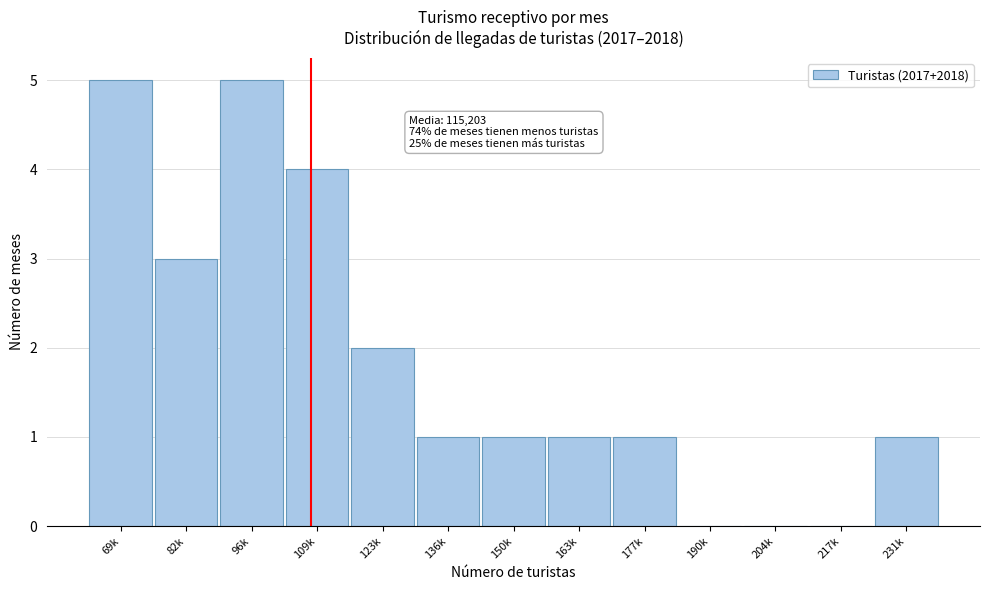

Reading left to right, extract all data points from this chart.

69k=5	82k=3	96k=5	109k=4	123k=2	136k=1	150k=1	163k=1	177k=1	190k=0	204k=0	217k=0	231k=1